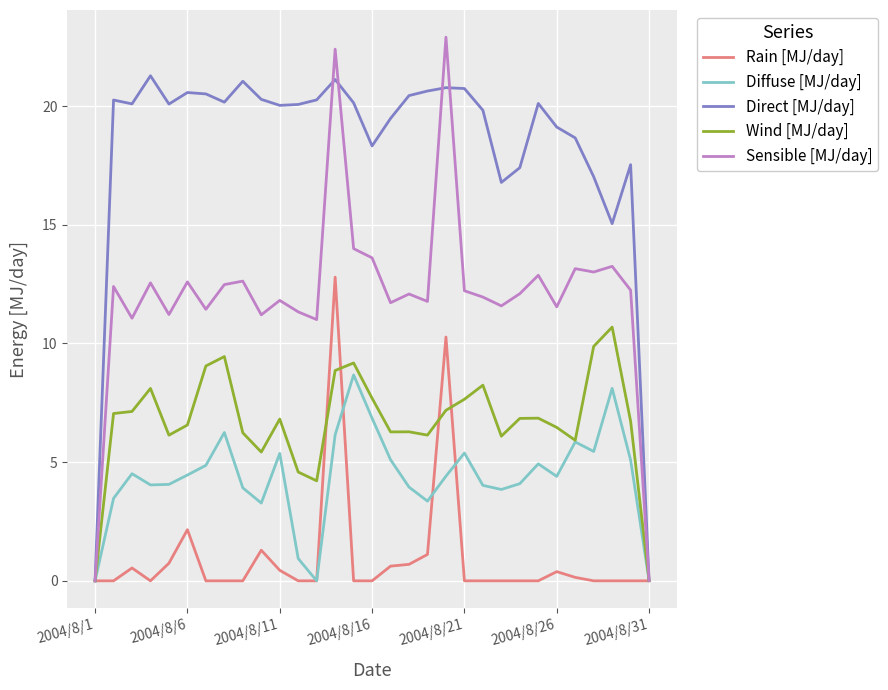

Which series has the largest range (max minus min)?

Sensible [MJ/day]